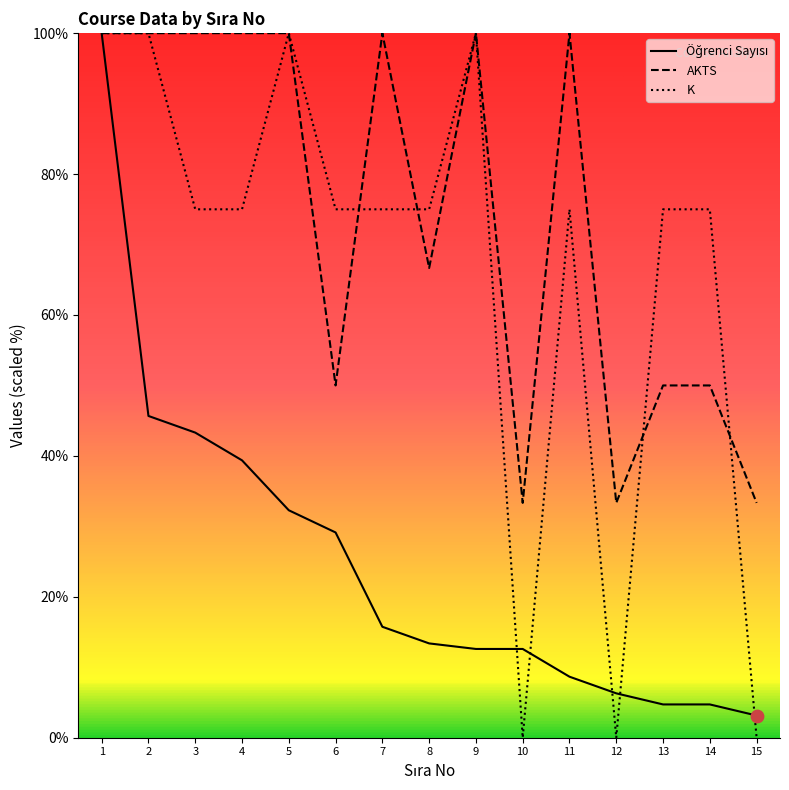

Which series contains the lowest Y value?

K